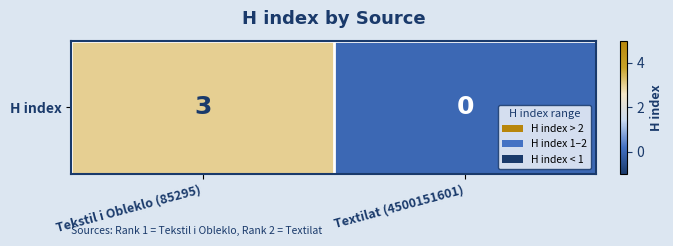

The value at Tekstil i Obleklo (85295) is 3. True or false?

True